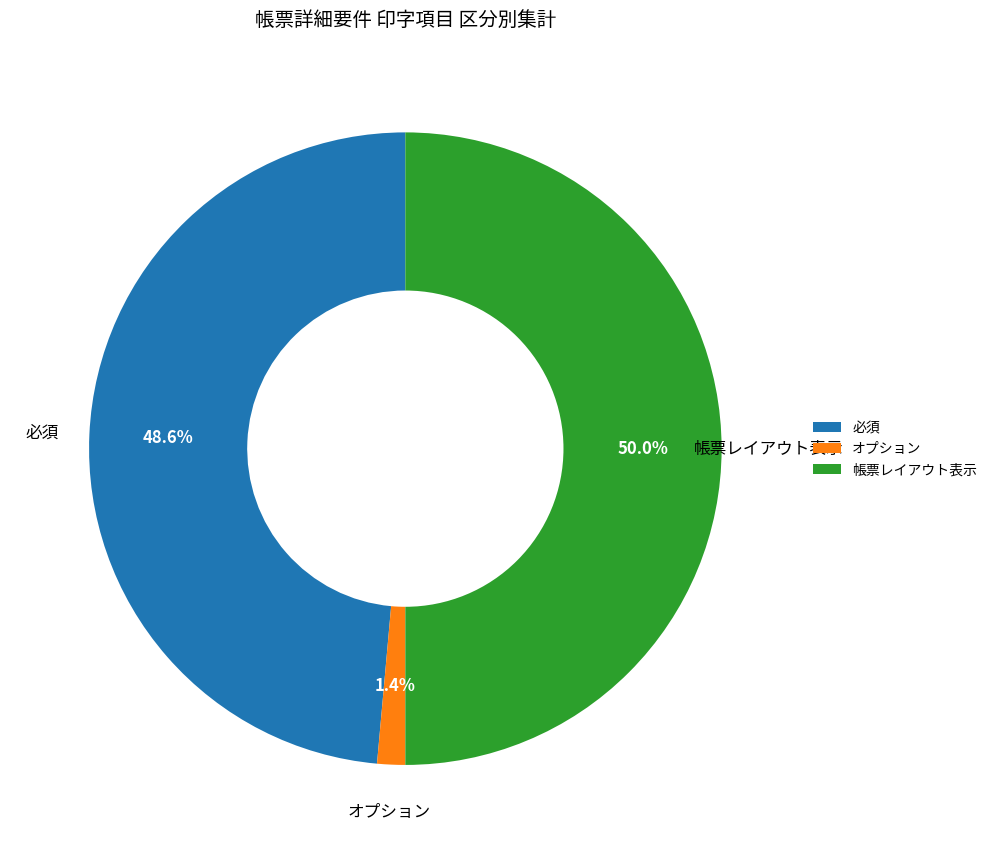

The 帳票レイアウト表示 slice represents 50% of the pie. True or false?

True